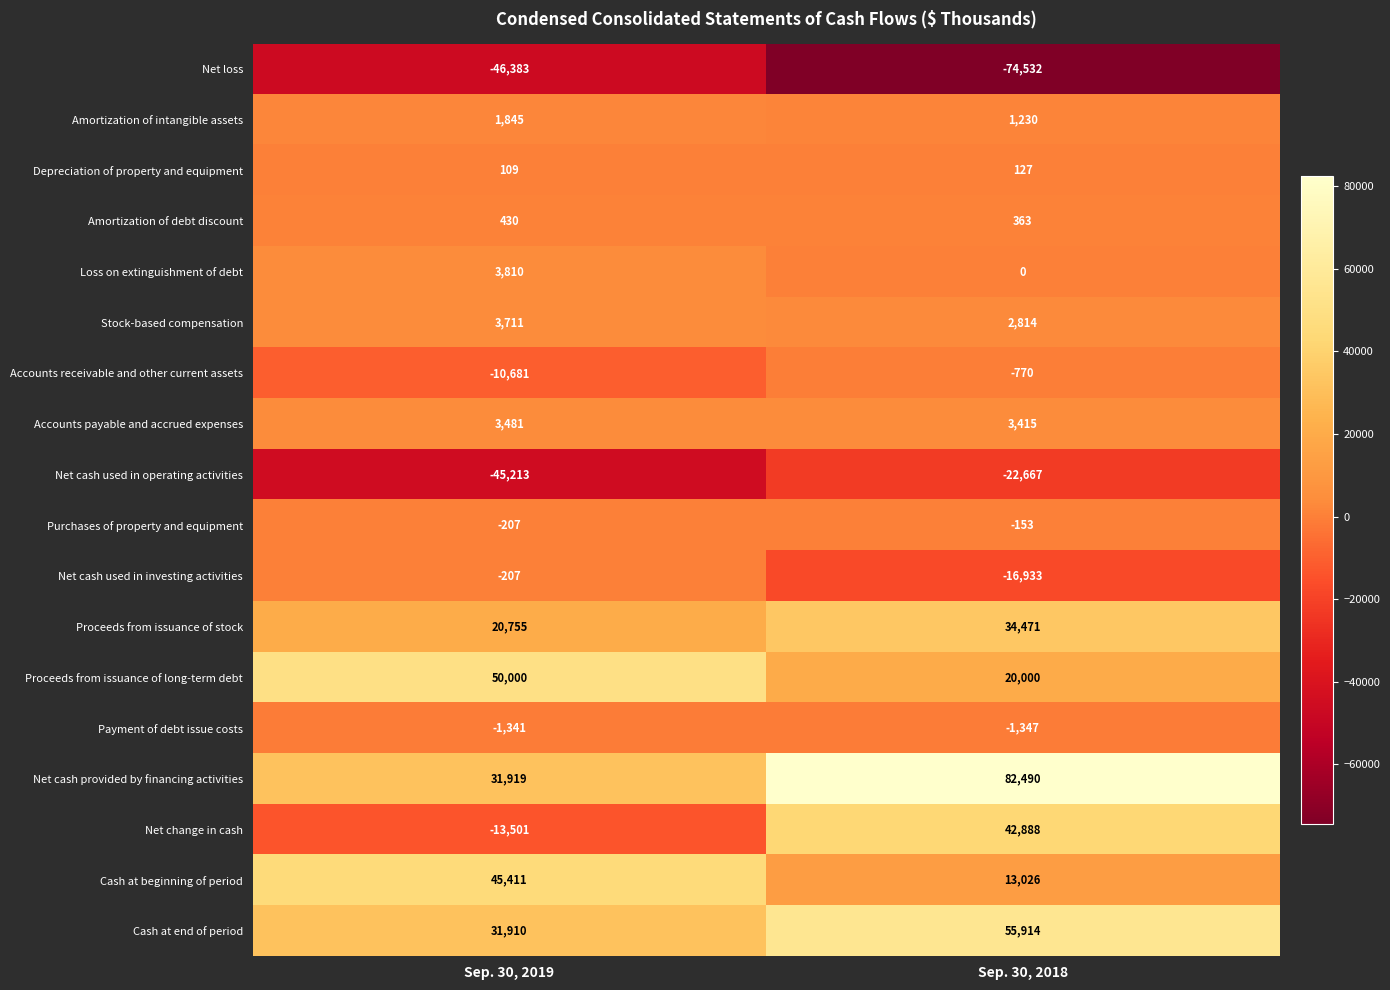

Between Sep. 30, 2019 and Sep. 30, 2018, which series saw the biggest shift?

Net change in cash